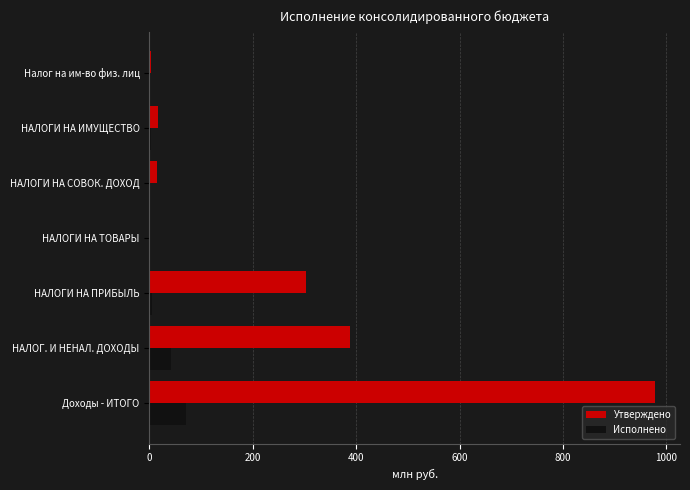

Which series has the largest total across all categories?

Утверждено